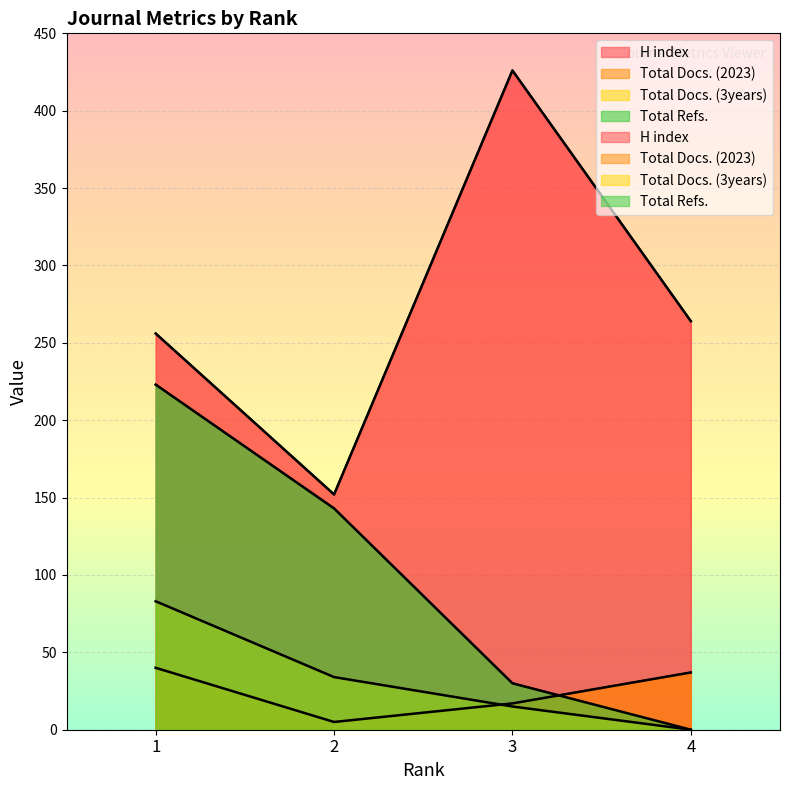

At 1, list the series in order from smallest to largest.

Total Docs. (2023), Total Docs. (3years), Total Refs., H index